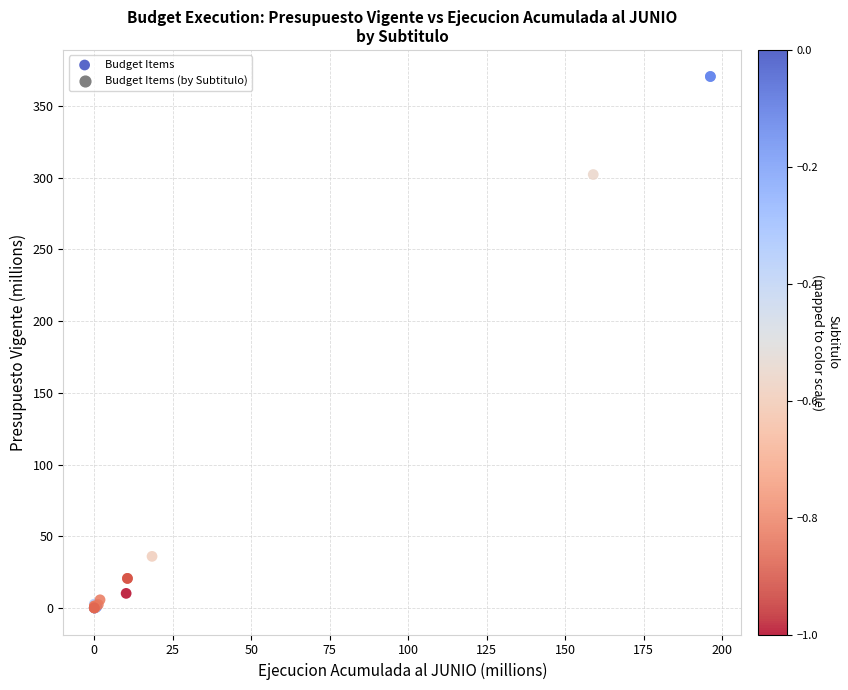

What Y value in the scatter plot is closest to 185?

302.2